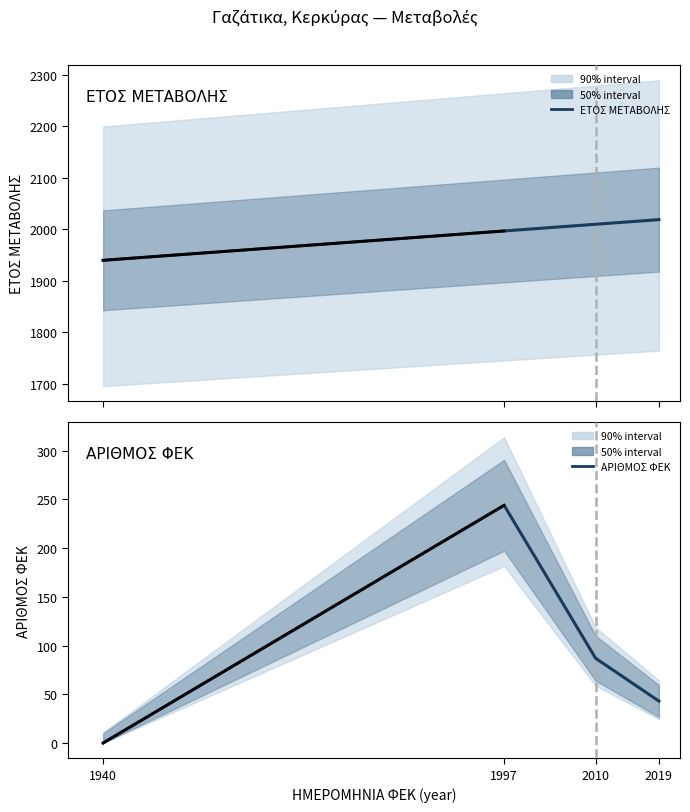

Rank the series at 1997 from lowest to highest value.

ΑΡΙΘΜΟΣ ΦΕΚ, ΕΤΟΣ ΜΕΤΑΒΟΛΗΣ